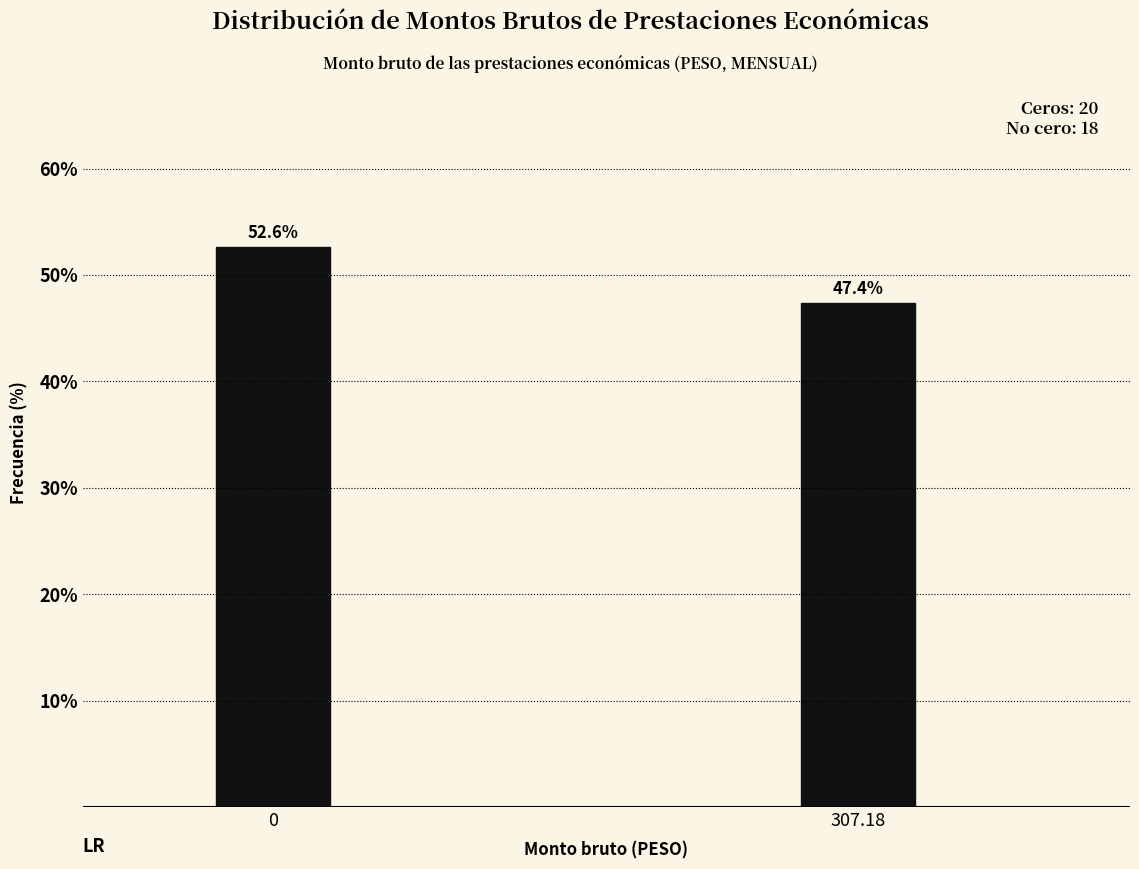

Reading left to right, extract all data points from this chart.

0=52.6	307.18=47.4